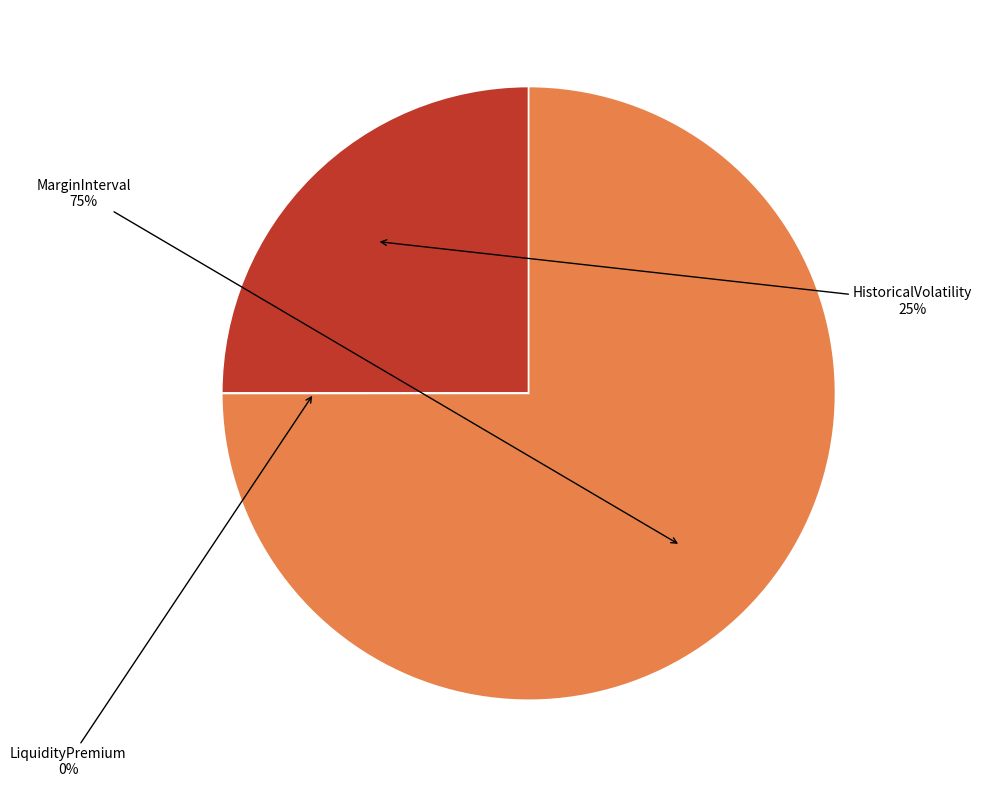

Is there any slice that represents more than half of the pie?

Yes